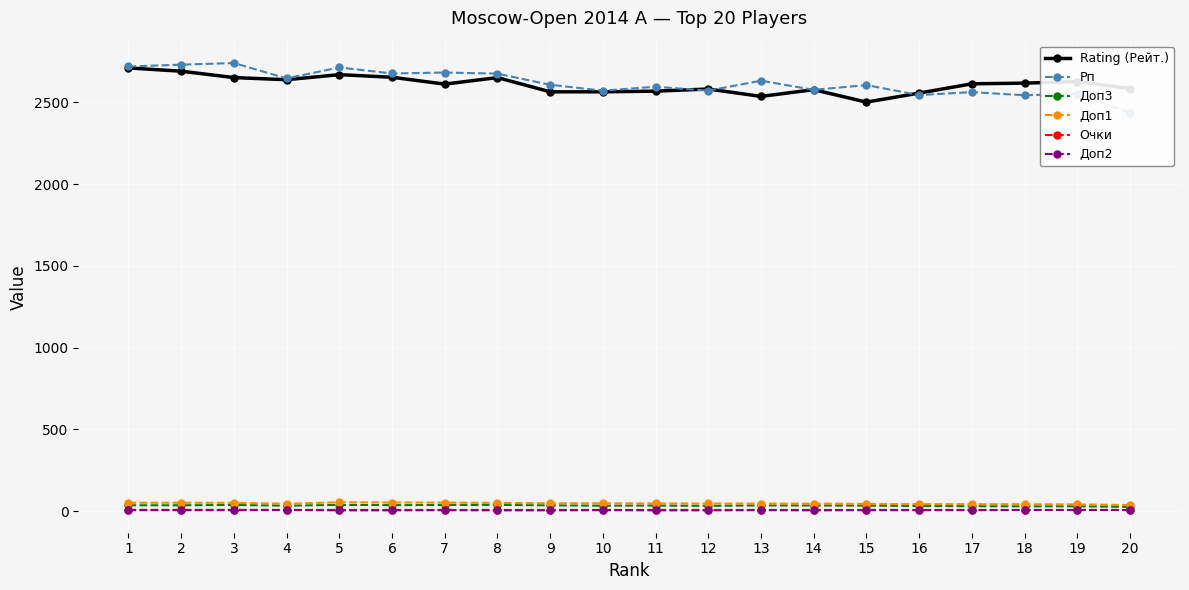

At which label does Rating (Рейт.) first exceed 2613?

1